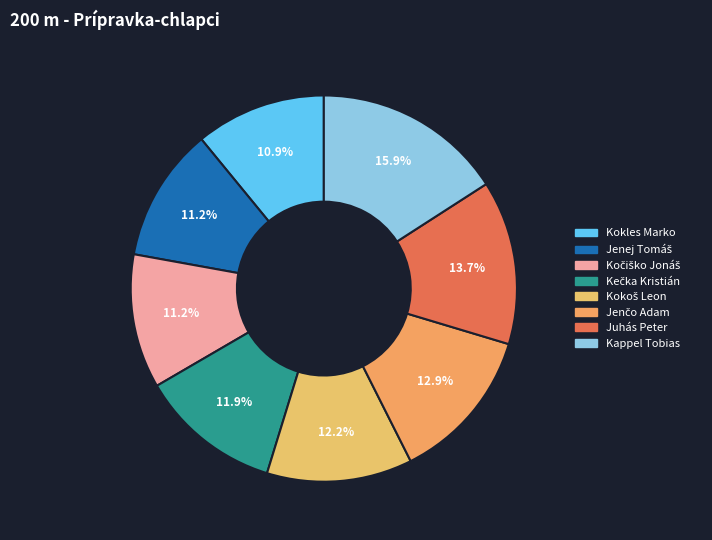

What percentage is NOT represented by Kočiško Jonáš?

88.8%